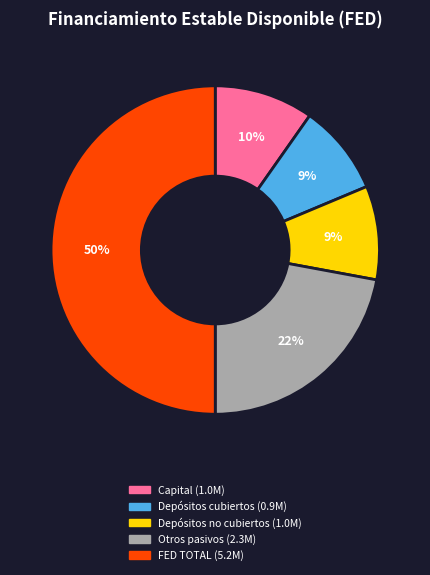

Which slice represents more than half of the pie?

FED TOTAL